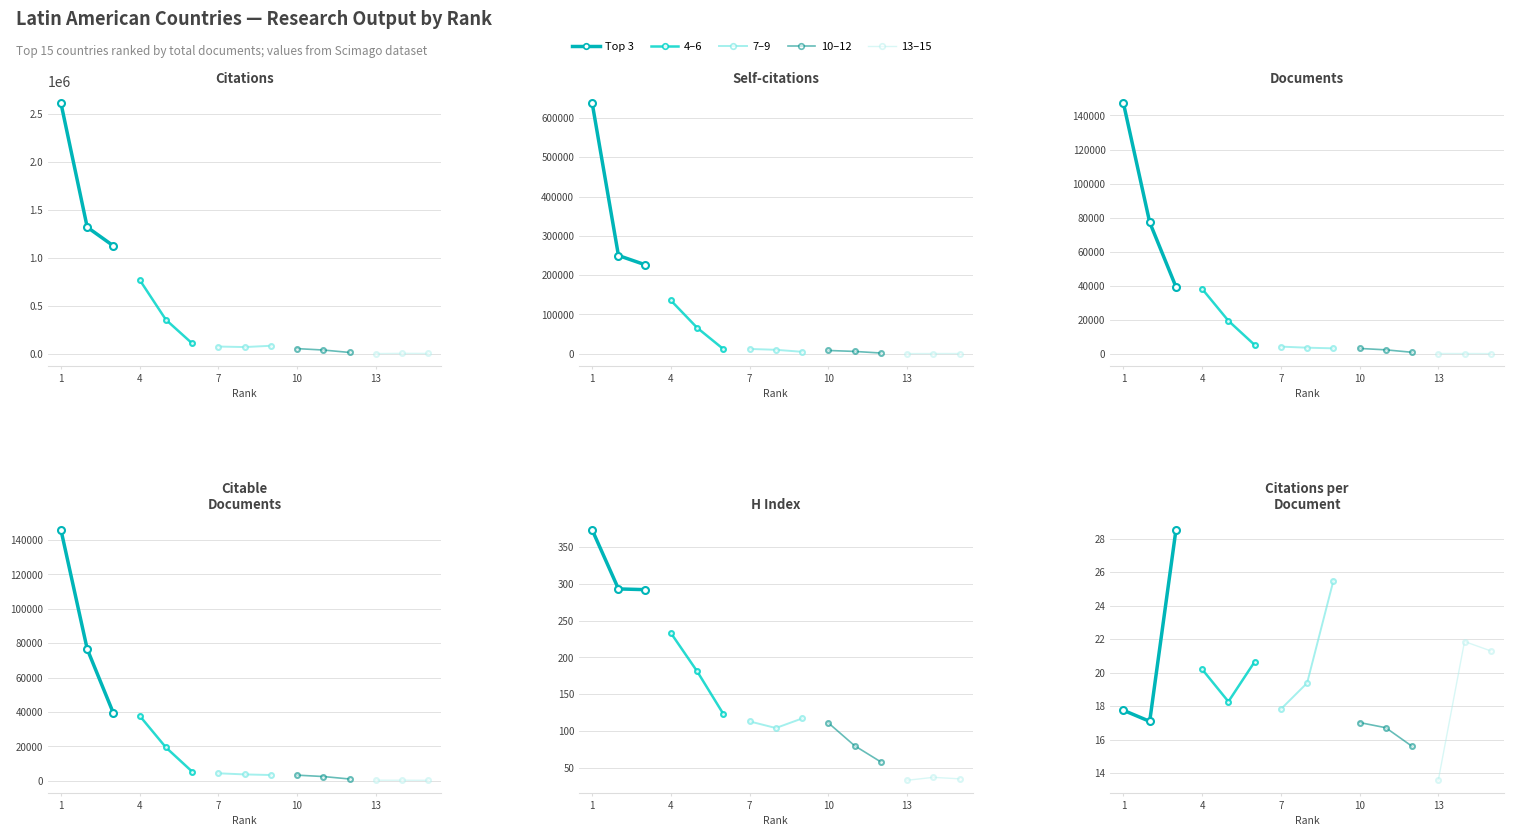

At which label is Group 4 (Peru…) closest to 16?

7